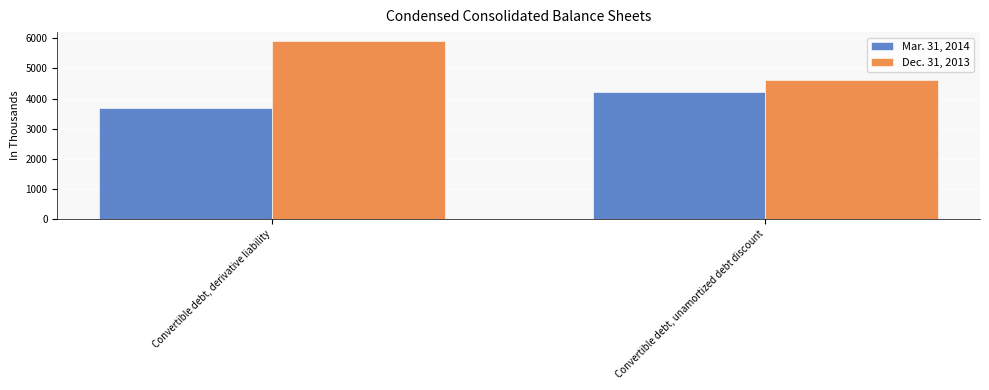

What is the difference between the Mar. 31, 2014 values at Convertible debt, unamortized debt discount and Convertible debt, derivative liability?

549